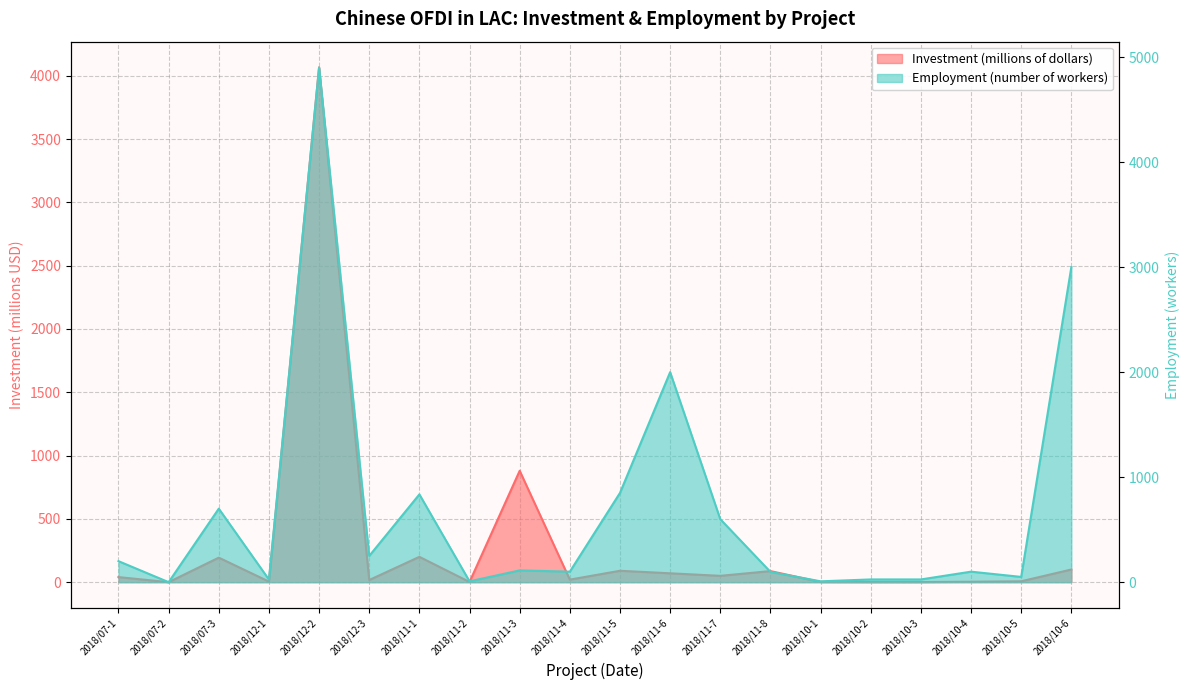

Reading right to left, list all the values displayed in this chart.

Investment (millions of dollars): 2018/10-6=100.0	2018/10-5=6.9	2018/10-4=3.5	2018/10-3=1.0	2018/10-2=1.0	2018/10-1=1.4	2018/11-8=87.5	2018/11-7=50.0	2018/11-6=70.0	2018/11-5=90.0	2018/11-4=20.0	2018/11-3=880.0	2018/11-2=1.4	2018/11-1=200.0	2018/12-3=17.0	2018/12-2=4066.0	2018/12-1=4.5	2018/07-3=193.7	2018/07-2=0.0	2018/07-1=40.0
Employment (number of workers): 2018/10-6=3000.0	2018/10-5=50.0	2018/10-4=100.0	2018/10-3=26.0	2018/10-2=26.0	2018/10-1=8.0	2018/11-8=98.0	2018/11-7=600.0	2018/11-6=2000.0	2018/11-5=850.0	2018/11-4=100.0	2018/11-3=112.0	2018/11-2=8.0	2018/11-1=836.0	2018/12-3=250.0	2018/12-2=4902.0	2018/12-1=25.0	2018/07-3=700.0	2018/07-2=0.0	2018/07-1=200.0